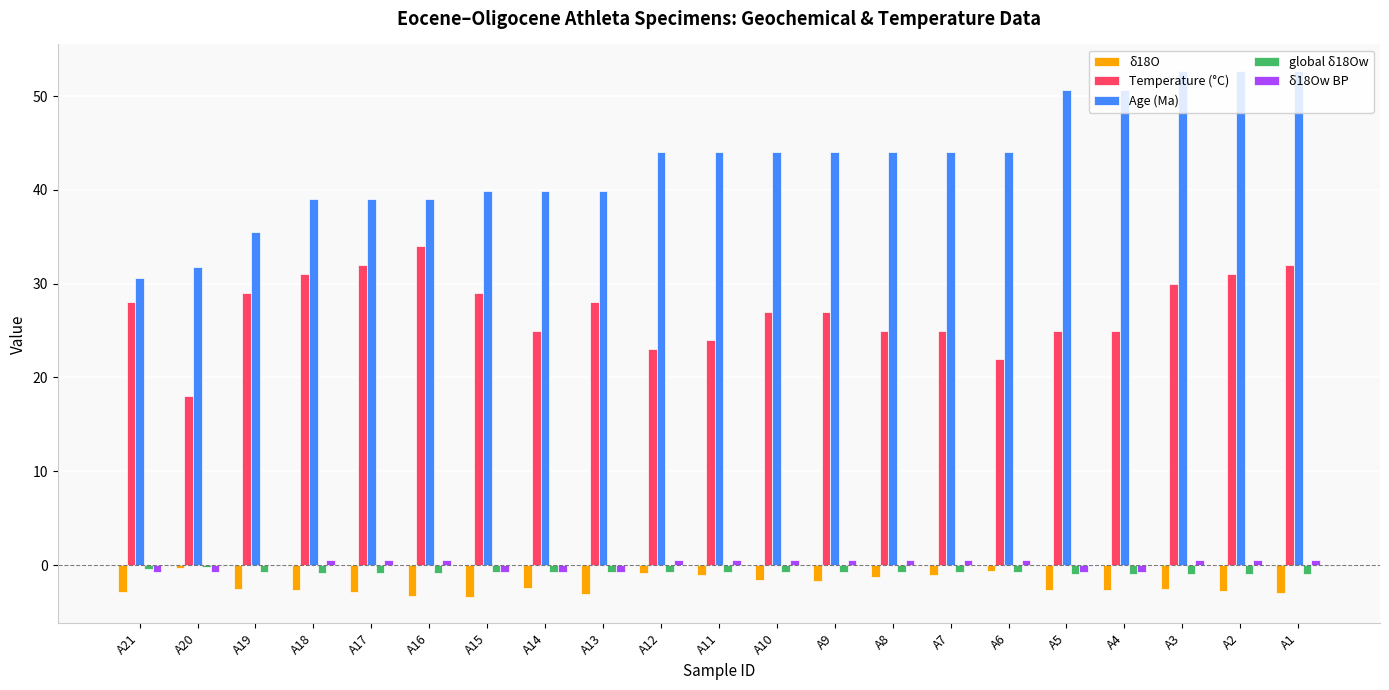

Which series has the widest spread of values?

Age (Ma)